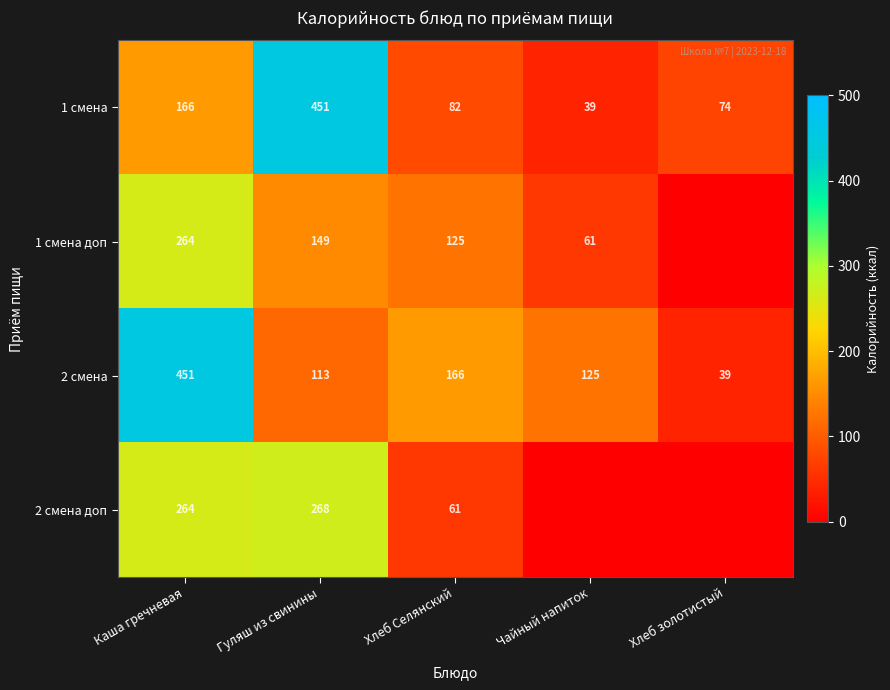

The 2 смена series shows 451 at Каша гречневая. True or false?

True